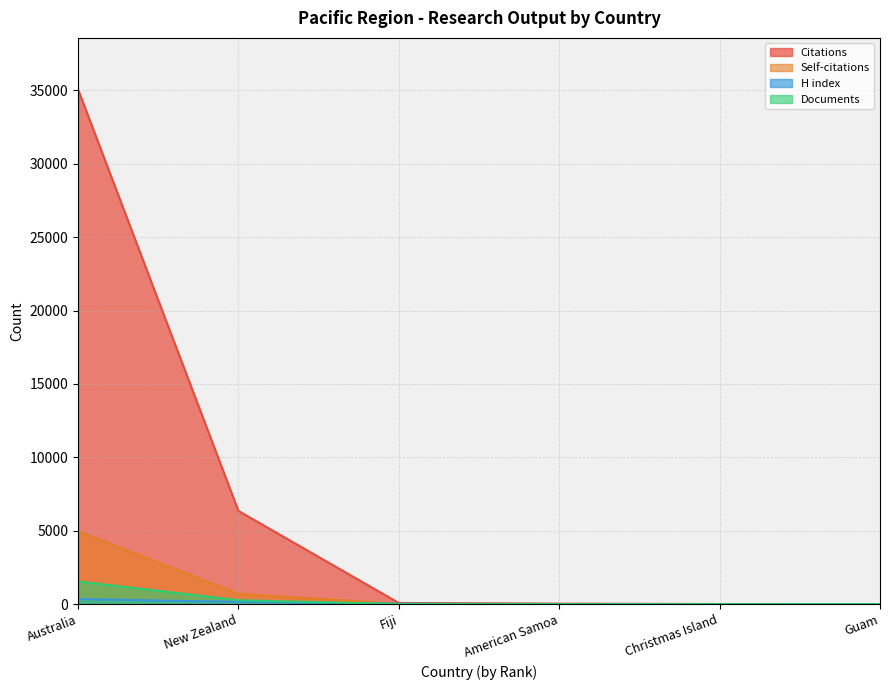

Rank the series by their maximum value, from lowest to highest.

H index, Documents, Self-citations, Citations